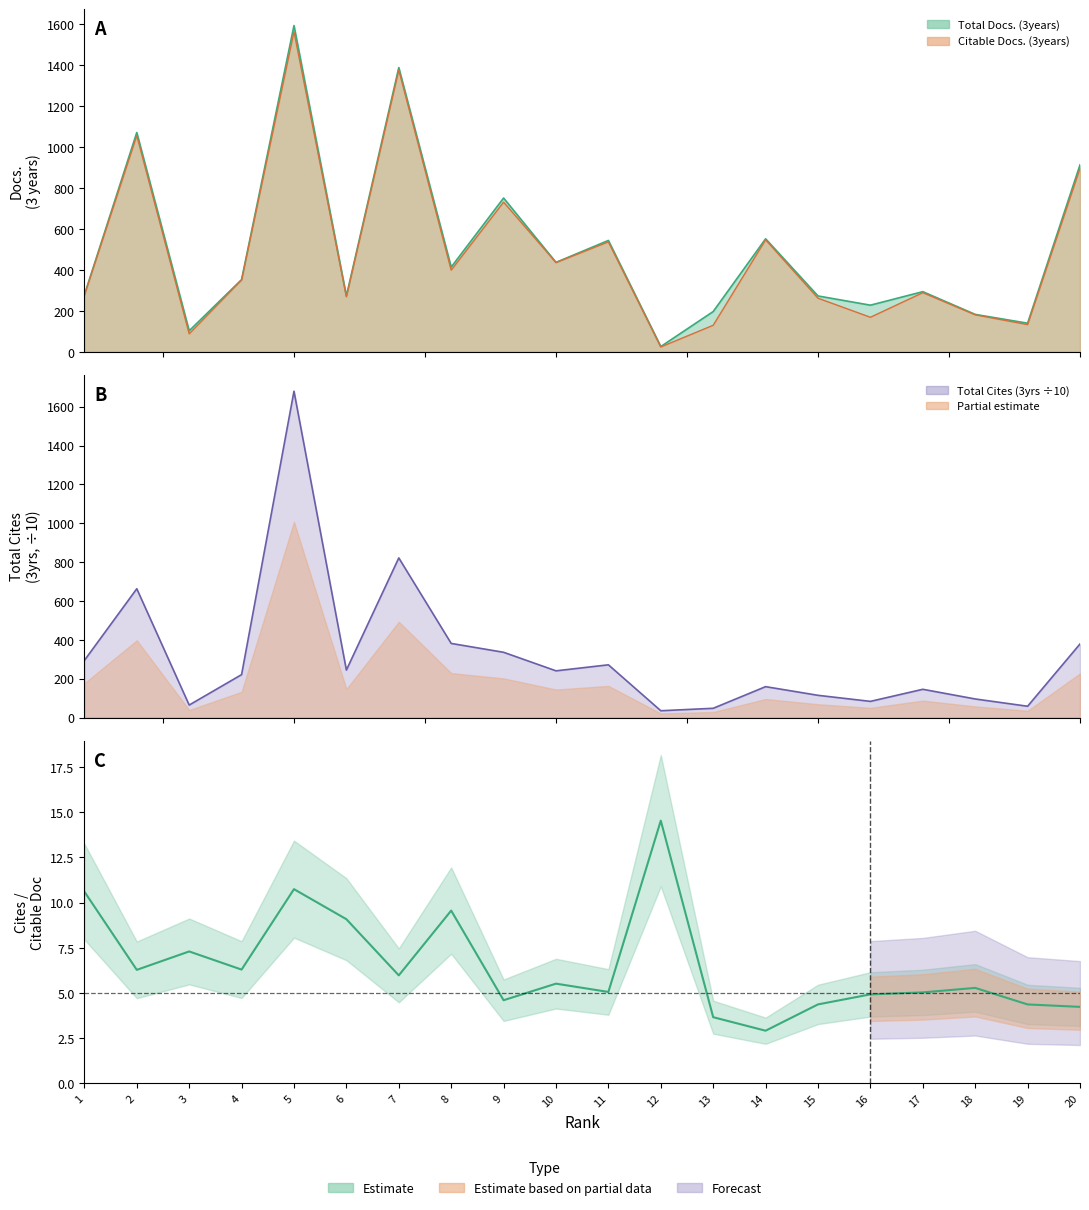

Reading left to right, transcribe all the data shown in this chart.

1=10.6	2=6.3	3=7.3	4=6.3	5=10.7	6=9.1	7=6.0	8=9.6	9=4.6	10=5.5	11=5.1	12=14.5	13=3.7	14=2.9	15=4.4	16=4.9	17=5.0	18=5.3	19=4.4	20=4.2